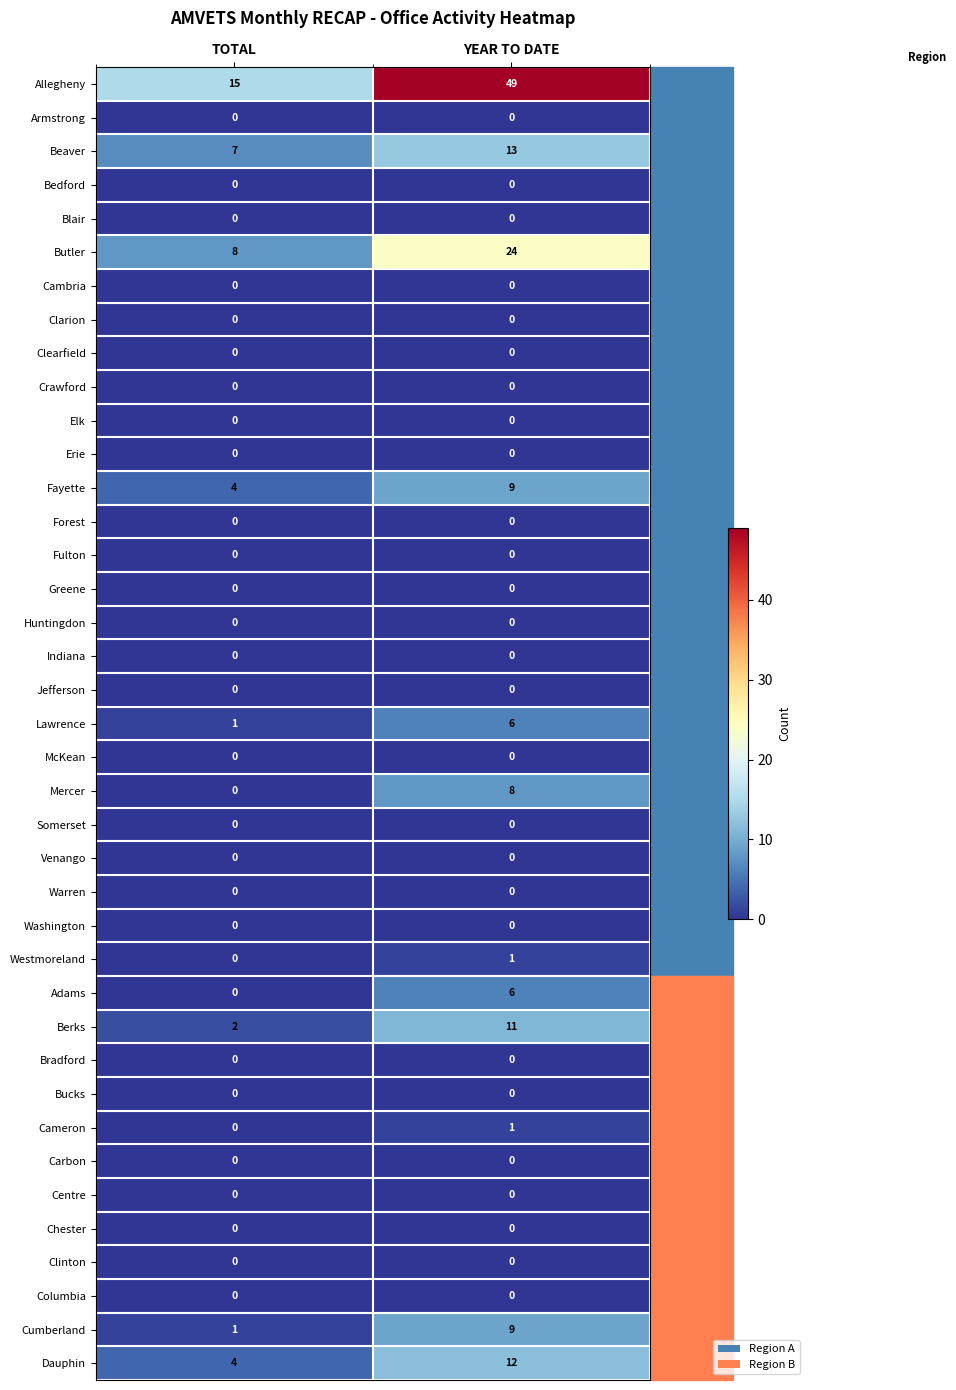

What is the difference between the highest and lowest values at YEAR TO DATE?

49